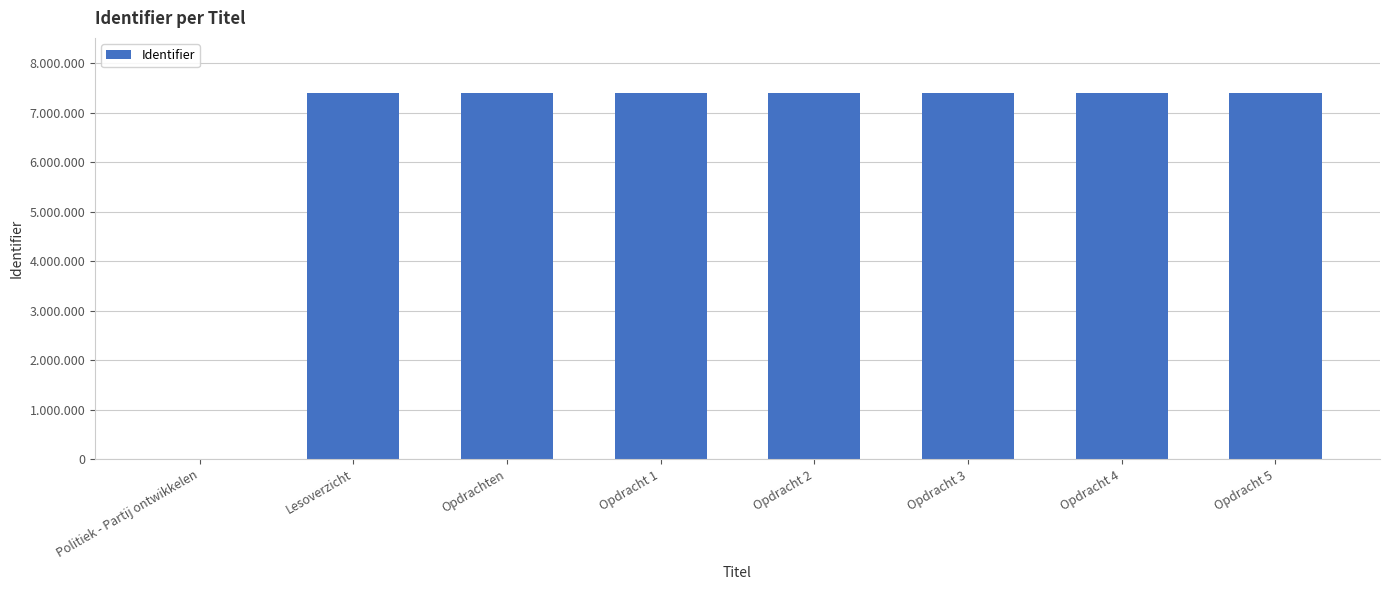

What is the greatest value displayed?

7402352